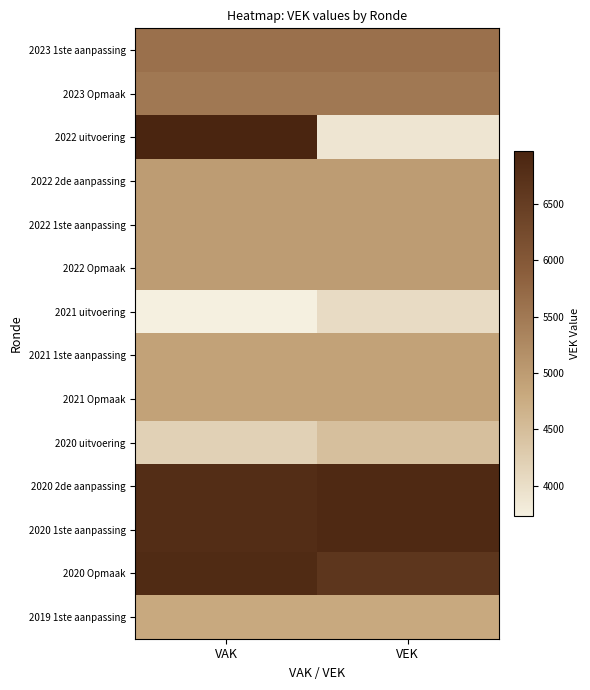

Reading right to left, transcribe all the data shown in this chart.

2023 1ste aanpassing: VEK=5622	VAK=5622
2023 Opmaak: VEK=5512	VAK=5512
2022 uitvoering: VEK=3883	VAK=6974
2022 2de aanpassing: VEK=4992	VAK=4992
2022 1ste aanpassing: VEK=4992	VAK=4992
2022 Opmaak: VEK=4992	VAK=4992
2021 uitvoering: VEK=4034	VAK=3727
2021 1ste aanpassing: VEK=4894	VAK=4894
2021 Opmaak: VEK=4904	VAK=4904
2020 uitvoering: VEK=4471	VAK=4184
2020 2de aanpassing: VEK=6878	VAK=6821
2020 1ste aanpassing: VEK=6878	VAK=6821
2020 Opmaak: VEK=6636	VAK=6852
2019 1ste aanpassing: VEK=4803	VAK=4803